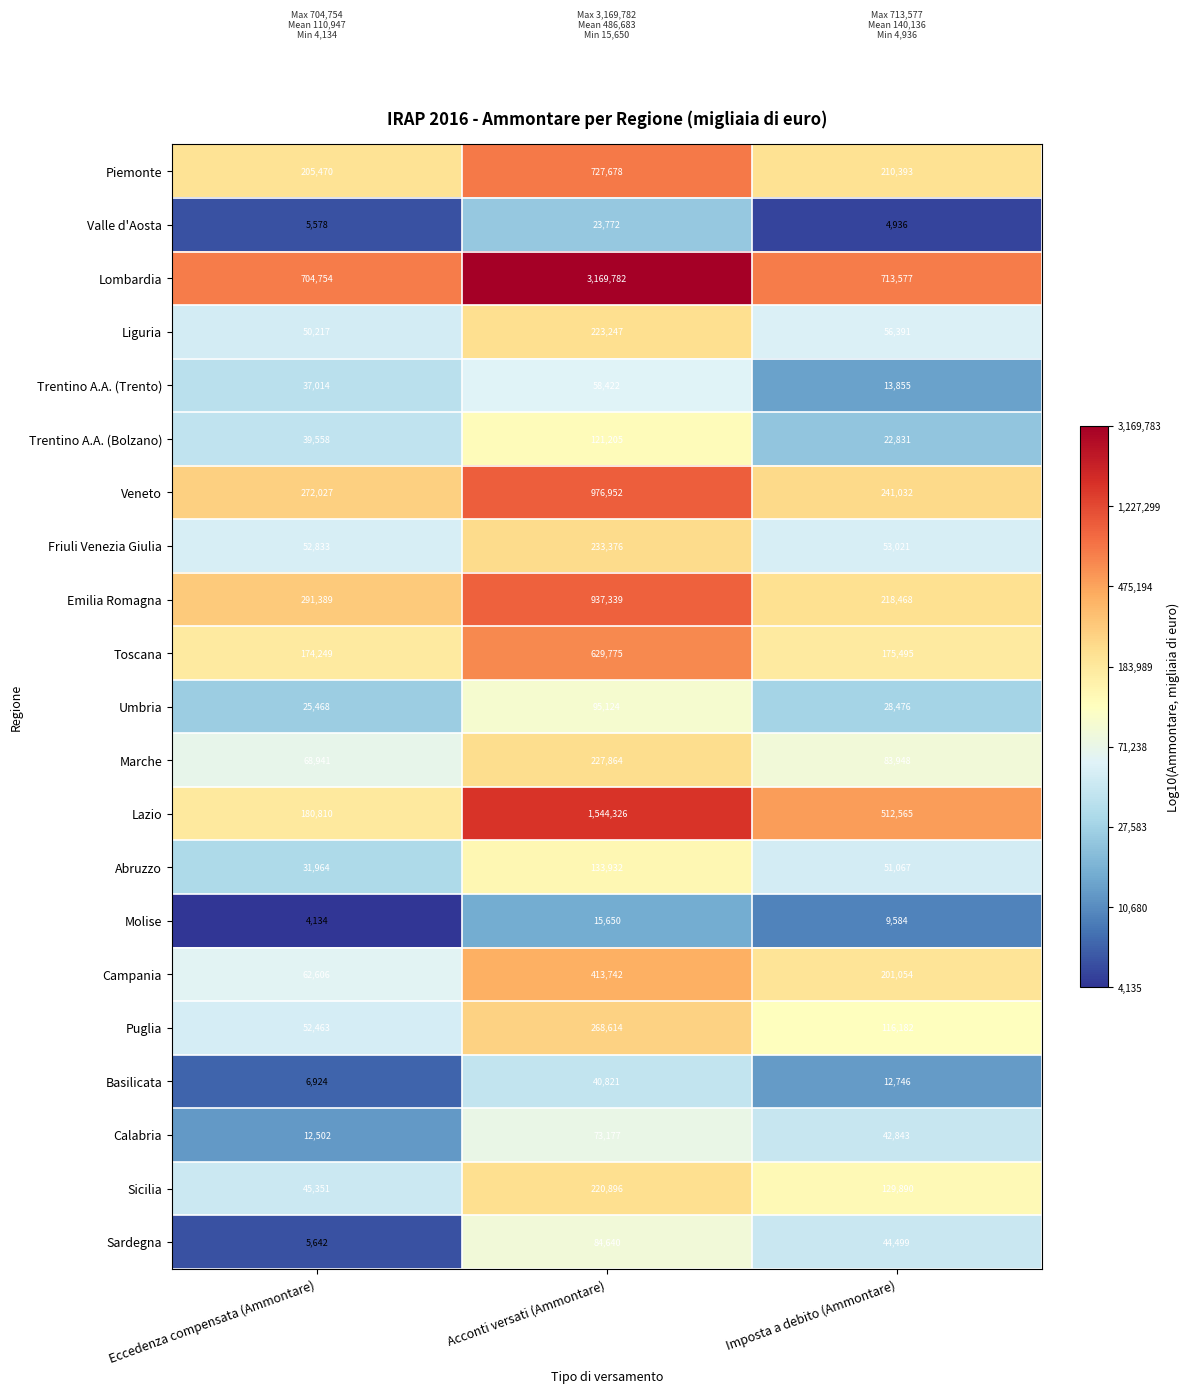

The Emilia Romagna series shows 372647 at Imposta a debito (Ammontare). True or false?

False